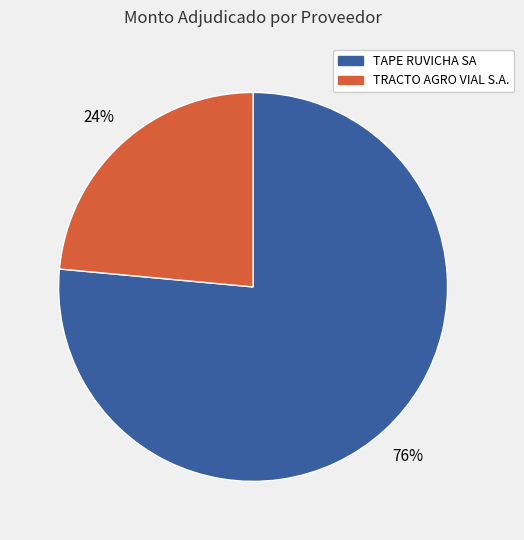

Combined, do TRACTO AGRO VIAL S.A. and TAPE RUVICHA SA account for over 50%?

Yes